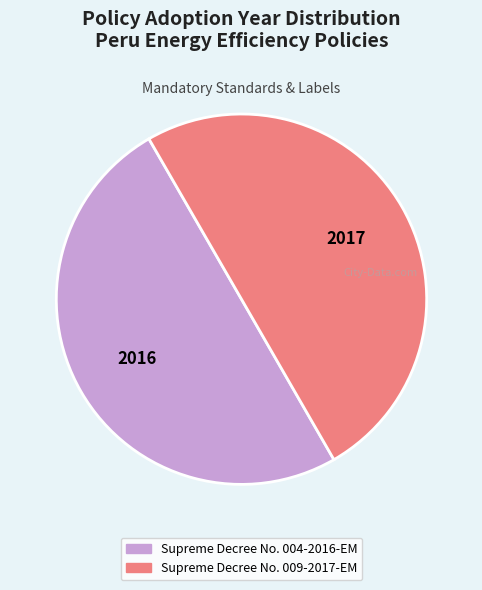

Count the number of slices in the pie.

2